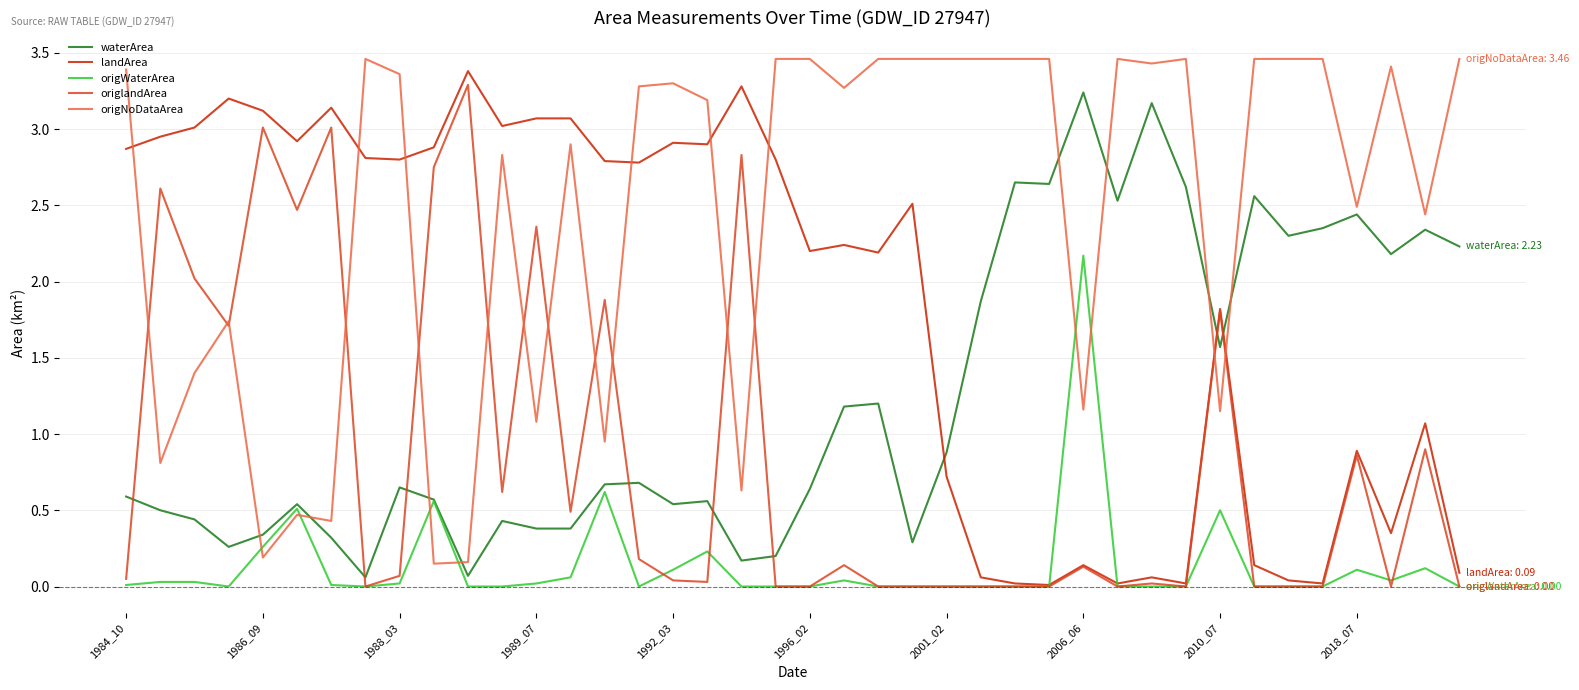

How many intersections are there between origNoDataArea and landArea?

8